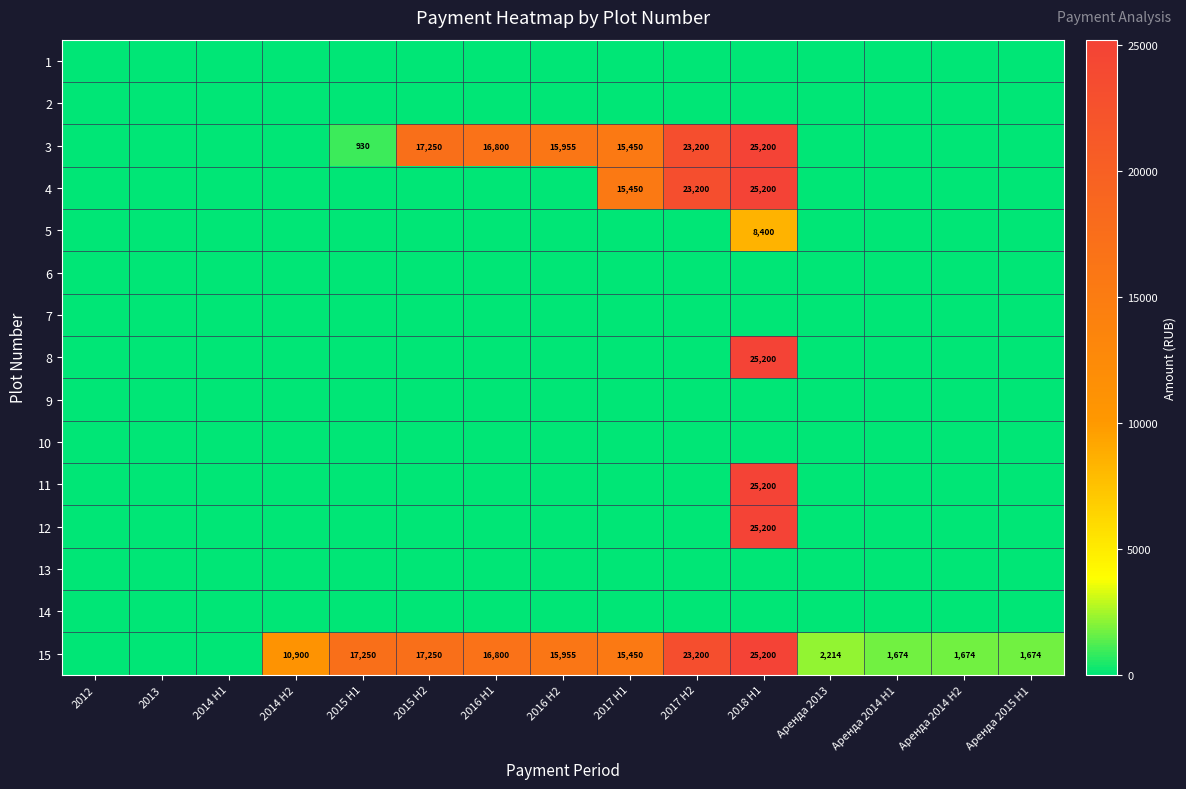

Between 2012 and 2017 H2, which is larger?

2012